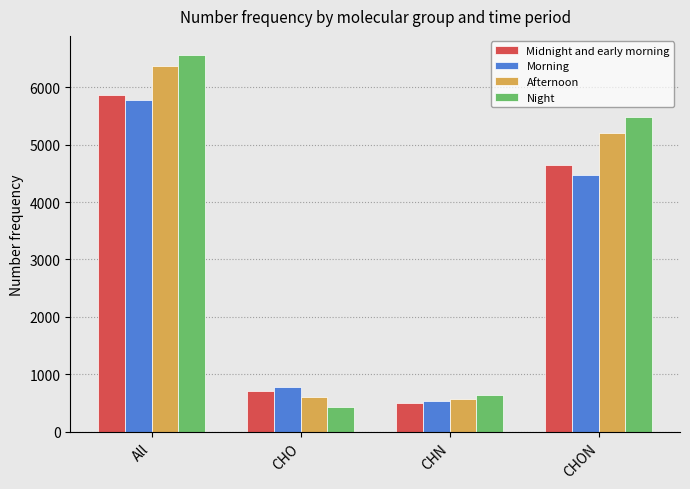

At which category is the sum across all series the highest?

All